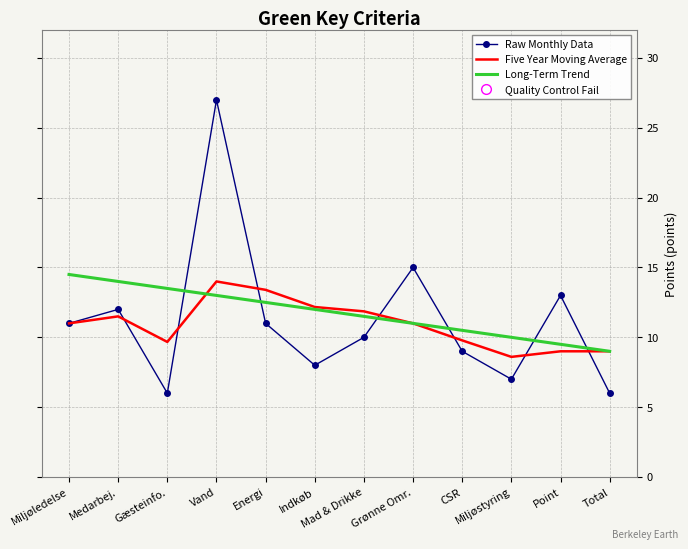

Where is the first local minimum for Raw Monthly Data?

Gæsteinfo.